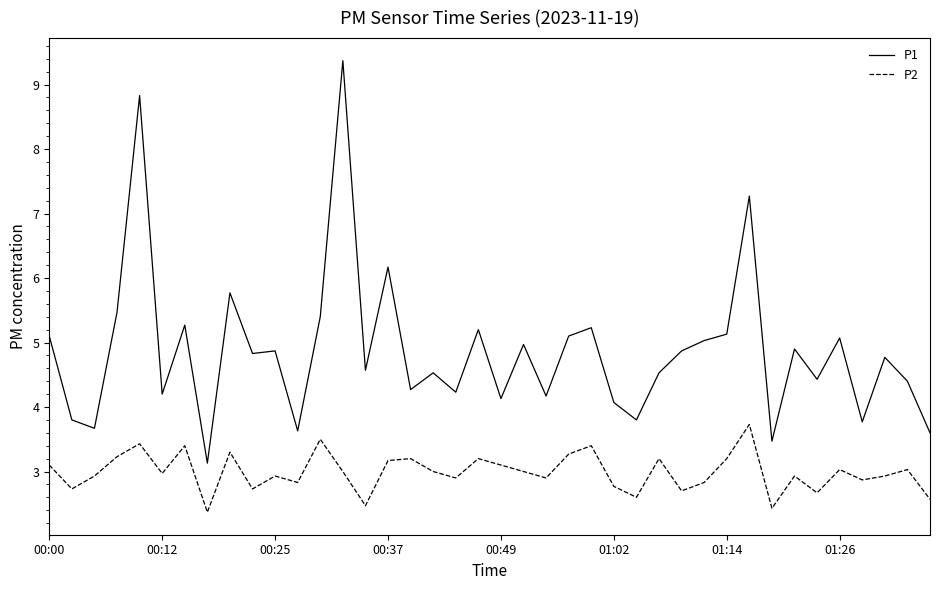

True or false: P2 and P1 intersect in this chart.

False